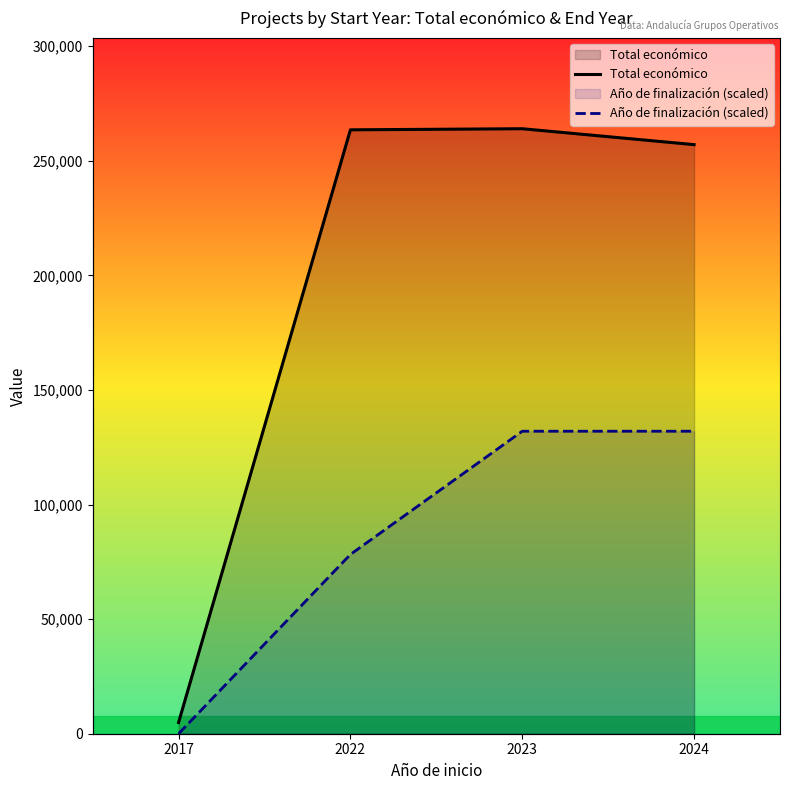

Count the number of data series in this chart.

2